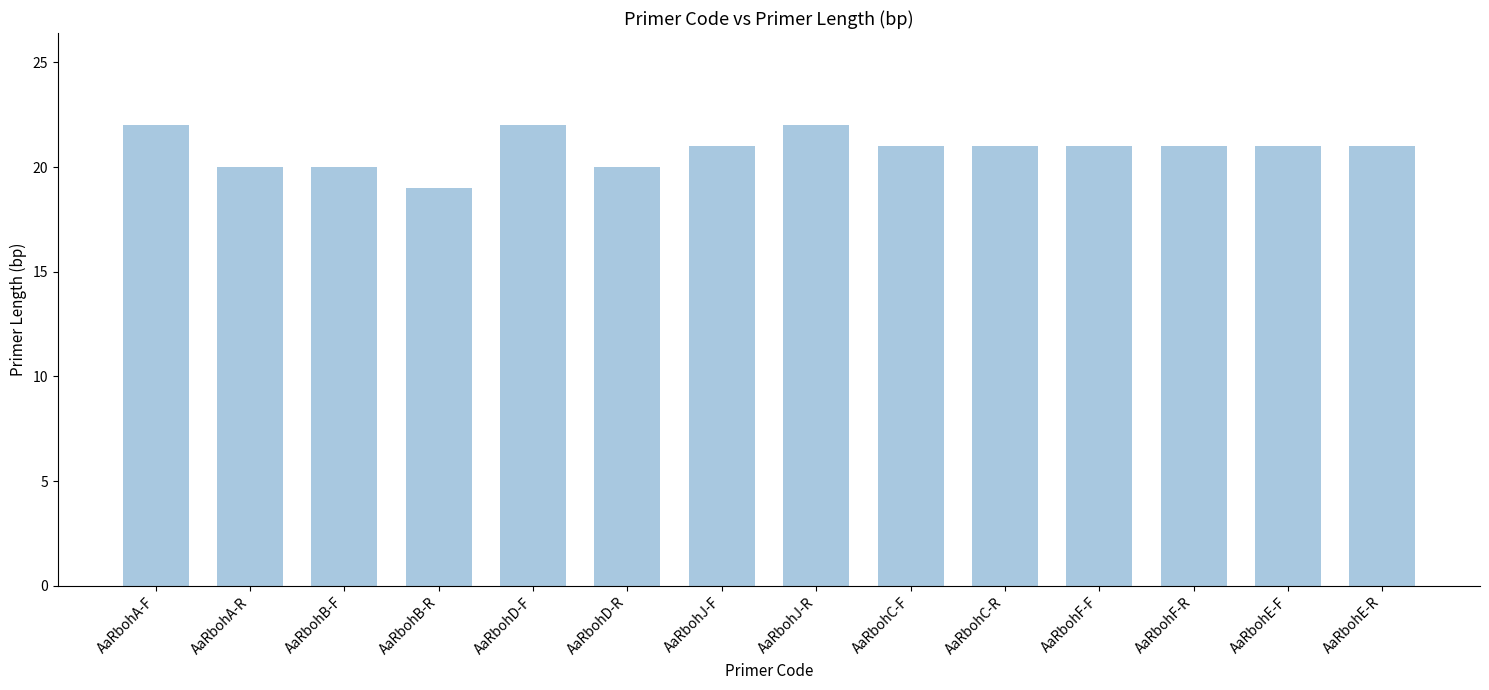

How many series are shown in this chart?

1